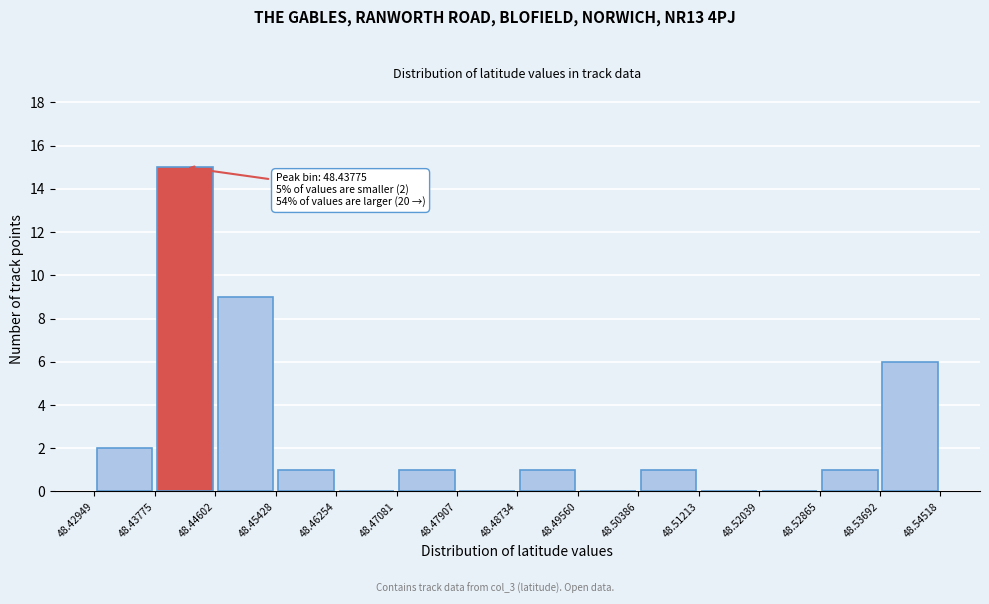

Over which range of the x-axis is the bar tallest?

48.43775 to 48.44602